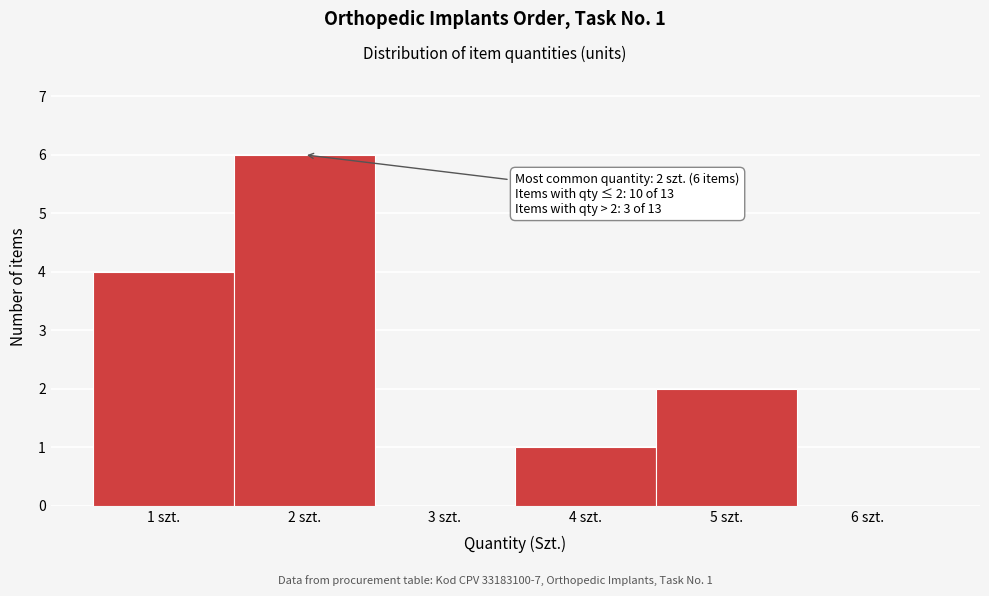

Which range on the x-axis has the tallest bar?

1.5 to 2.5